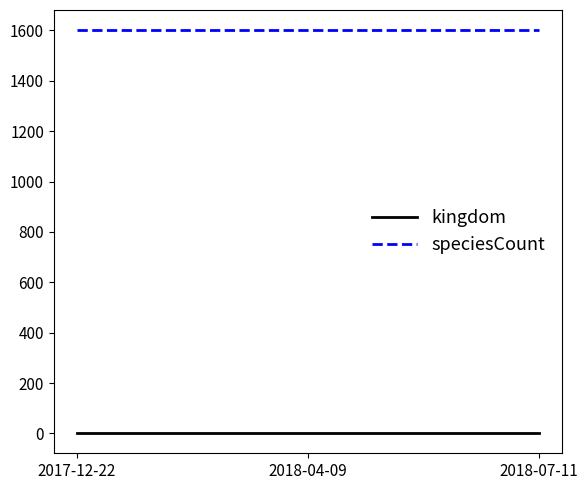

True or false: speciesCount has a value of 1601 at 2018-07-11.

True